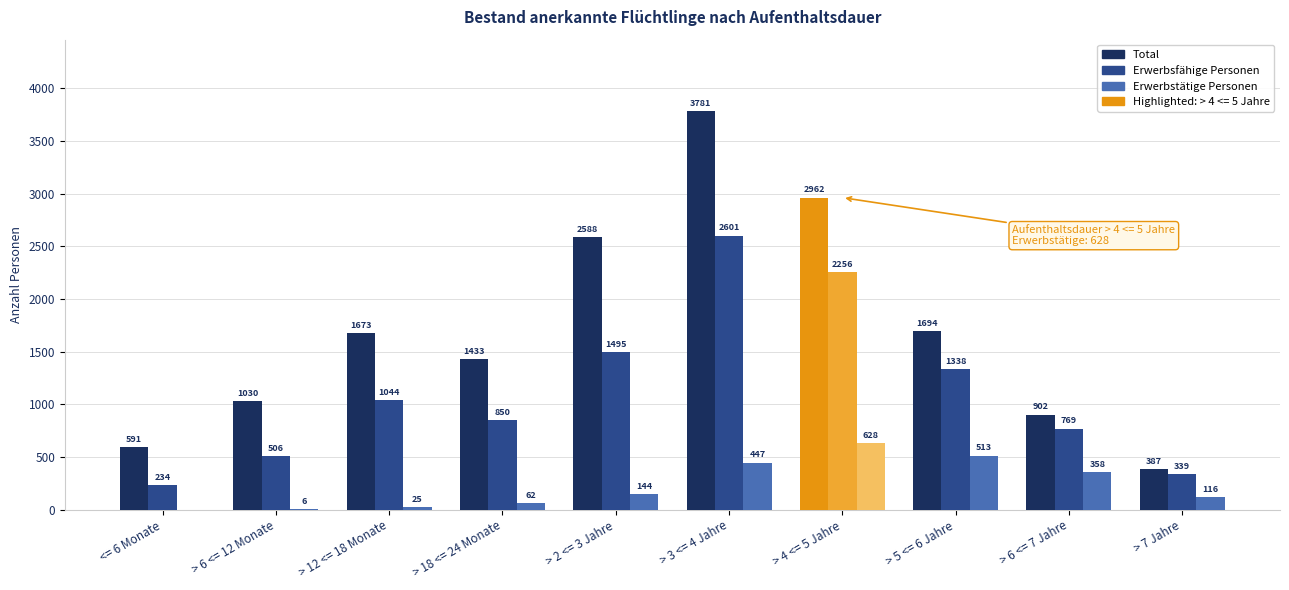

Read the Total value at > 18 <= 24 Monate, to the nearest 10.

1430